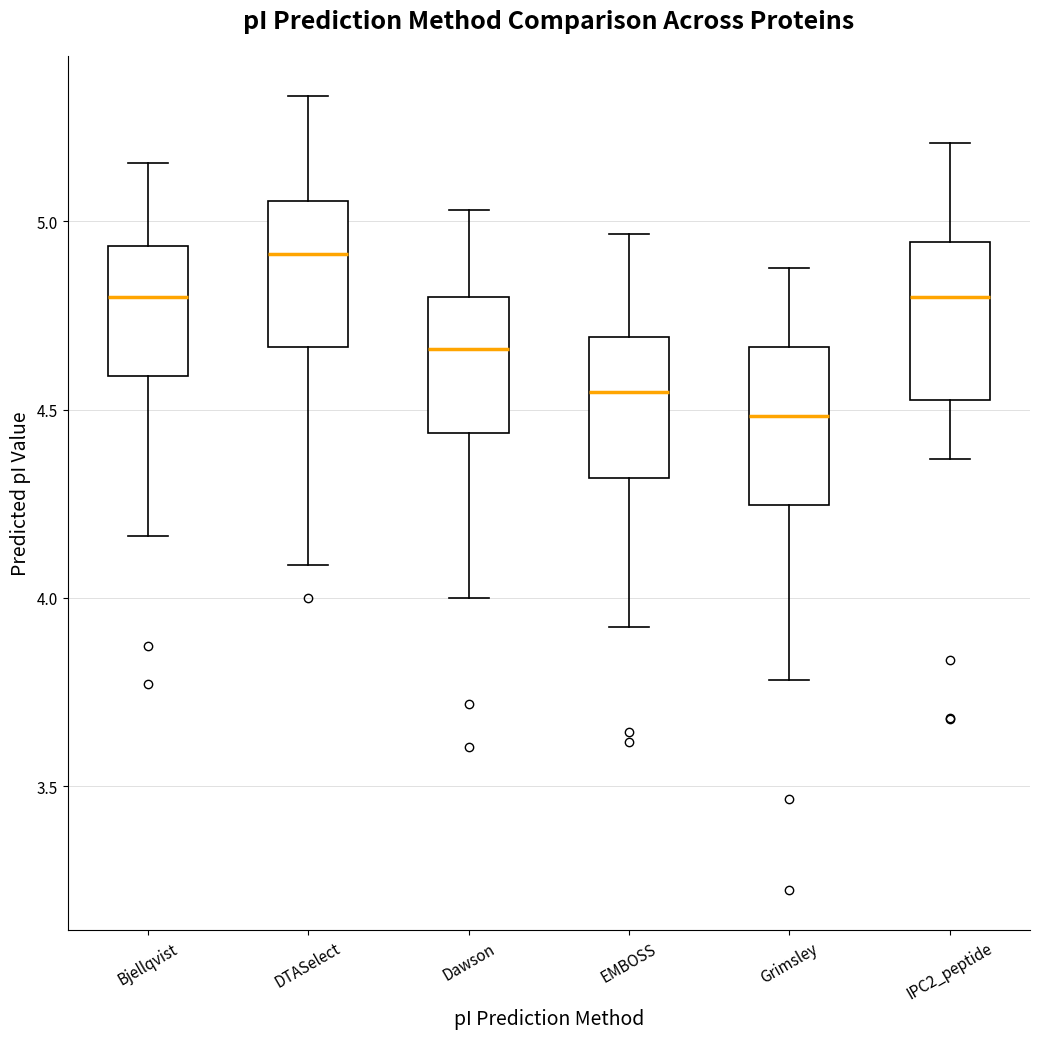

Reading left to right, transcribe this box plot: for each box, give where its median line is, the range the box spans, and where its two whiskers end, as read against the y-axis. The values are not printed on the chart, so give them approximately, as read against the axis.

Bjellqvist: median 4.80, box 4.60 to 4.95, whiskers 4.15 to 5.15
DTASelect: median 4.90, box 4.65 to 5.05, whiskers 4.10 to 5.35
Dawson: median 4.65, box 4.45 to 4.80, whiskers 4.00 to 5.05
EMBOSS: median 4.55, box 4.30 to 4.70, whiskers 3.90 to 4.95
Grimsley: median 4.50, box 4.25 to 4.65, whiskers 3.80 to 4.90
IPC2_peptide: median 4.80, box 4.55 to 4.95, whiskers 4.35 to 5.20